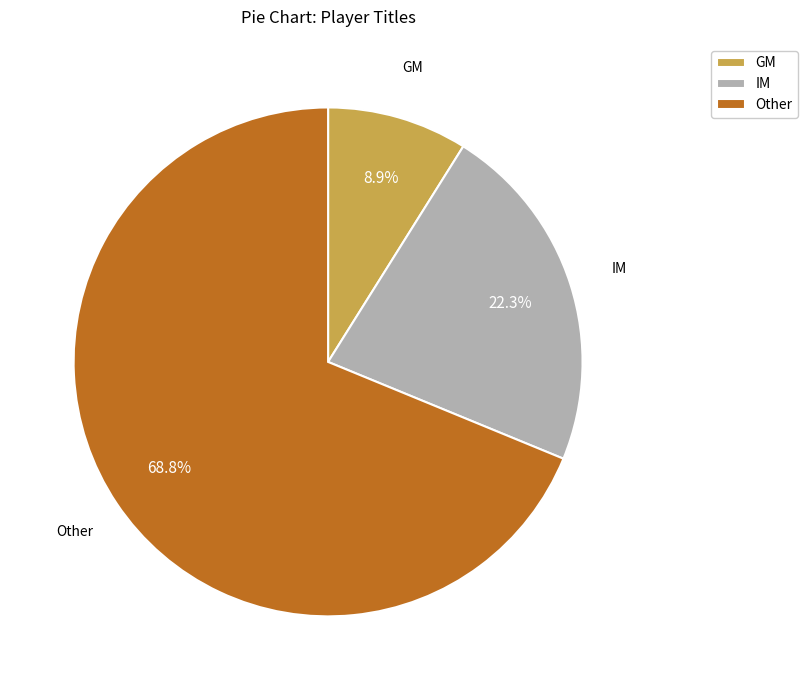

Which has a higher value, GM or Other?

Other